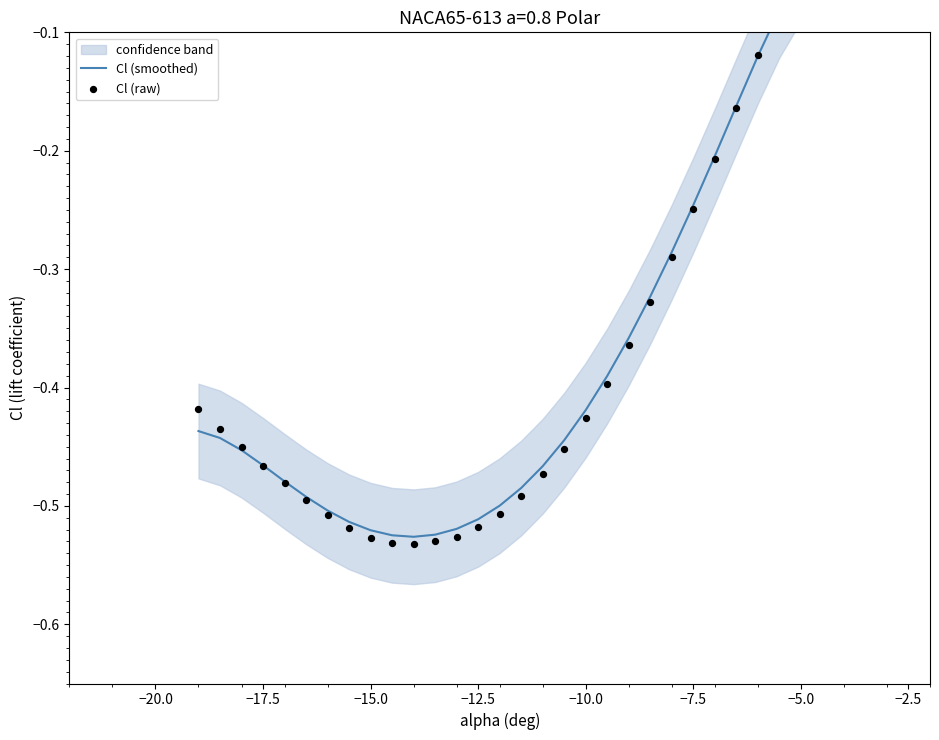

What are all the series names shown in the legend?

Cl (smoothed), Cl (raw)